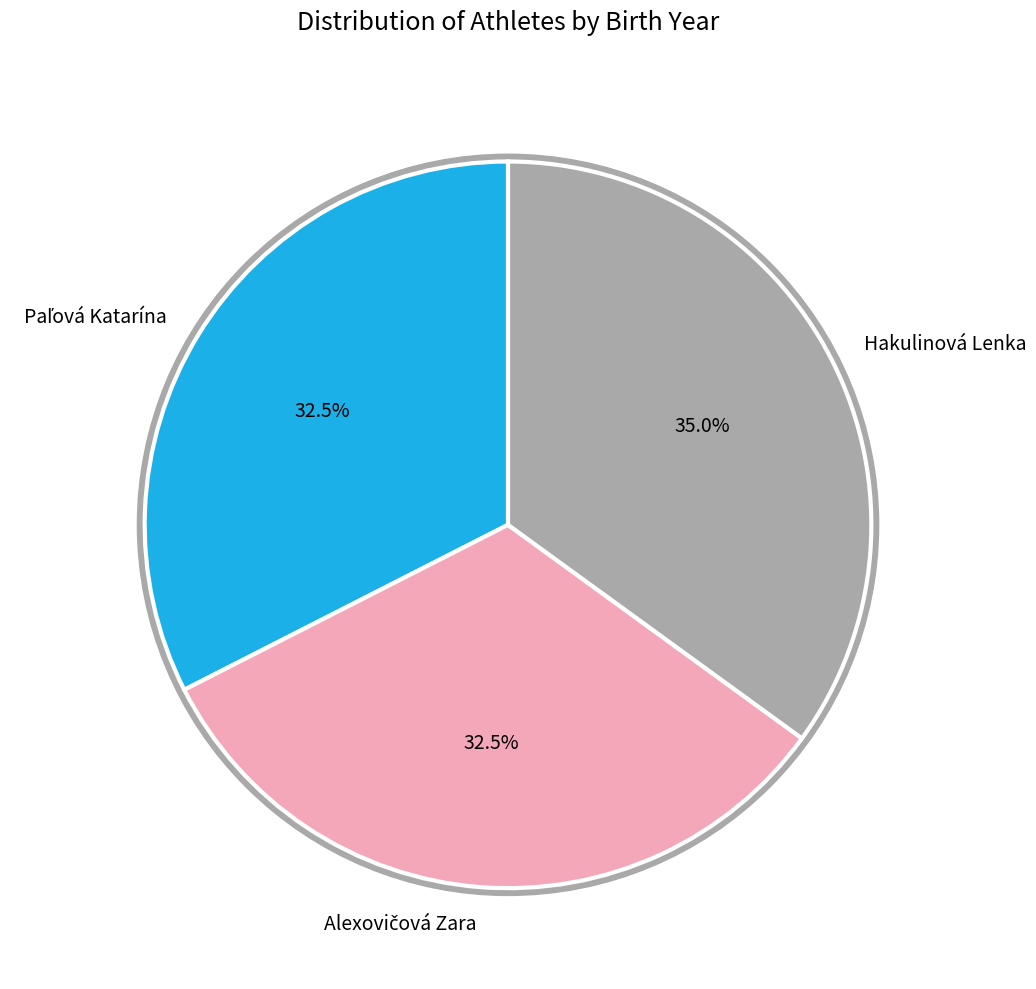

Count the number of slices in the pie.

3